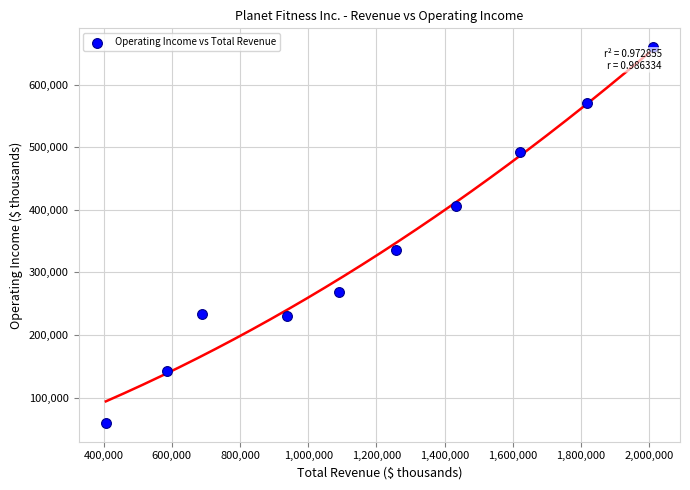

What is the range of Y values (max minus min)?

600139.9